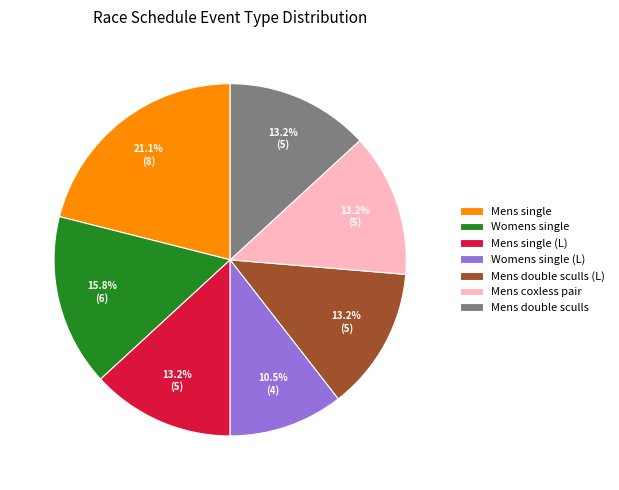

Between Womens single (L) and Mens double sculls, which is larger?

Mens double sculls